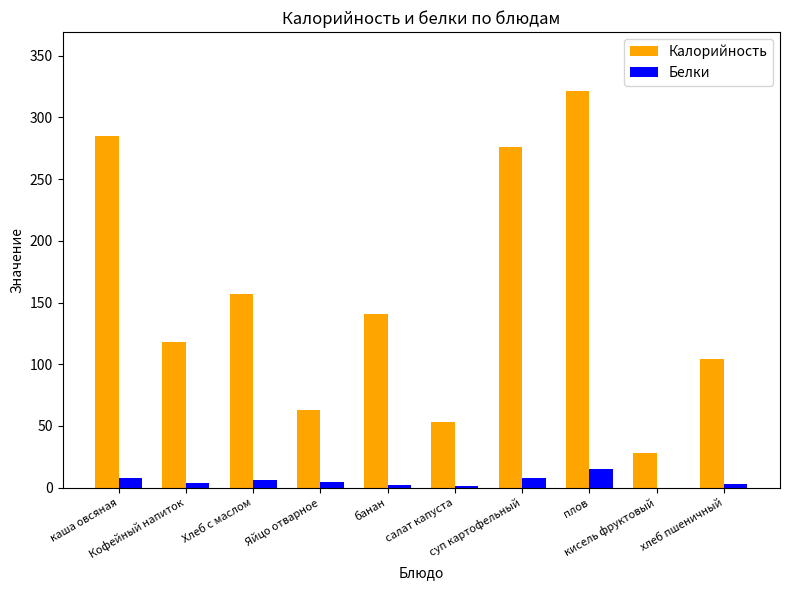

What is the sum of all Белки values?

52